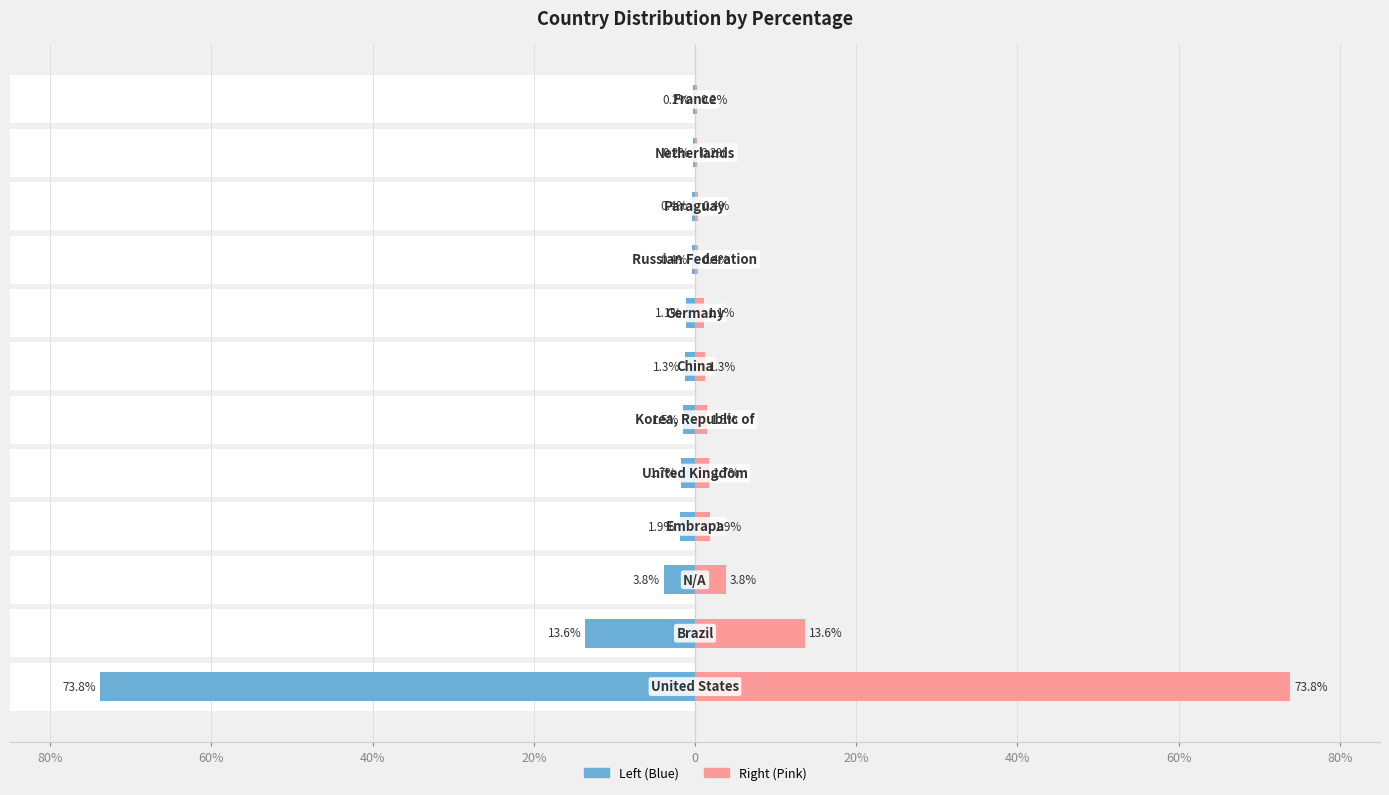

Read the value at 10.

-0.2